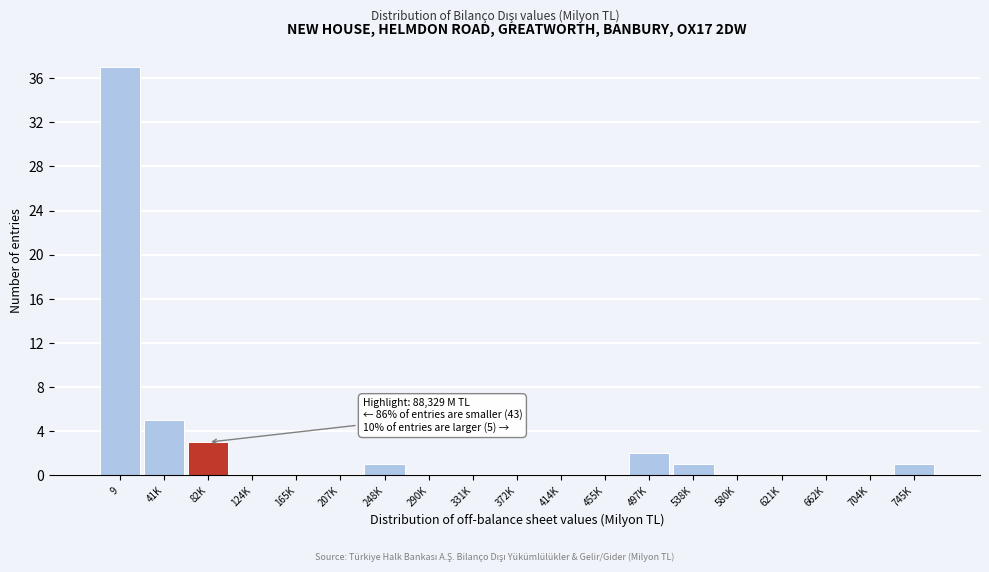

Reading left to right, list all the values displayed in this chart.

9=37	41K=5	82K=3	124K=0	165K=0	207K=0	248K=1	290K=0	331K=0	372K=0	414K=0	455K=0	497K=2	538K=1	580K=0	621K=0	662K=0	704K=0	745K=1